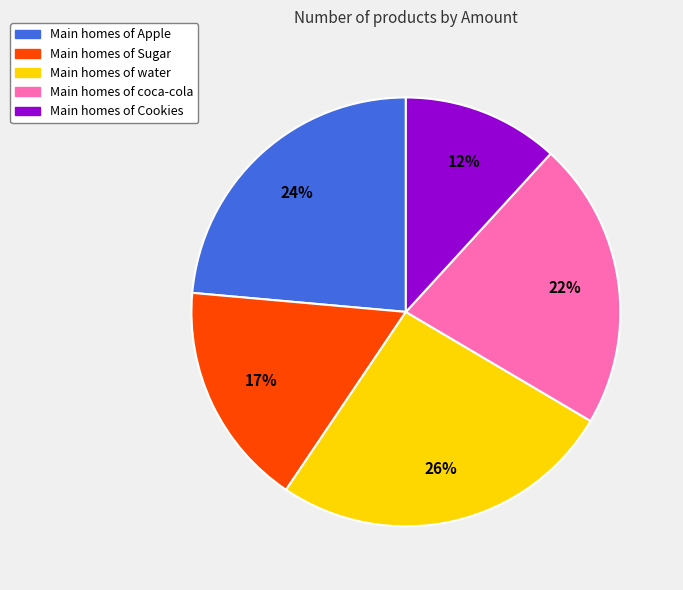

Does any single category account for the majority?

No